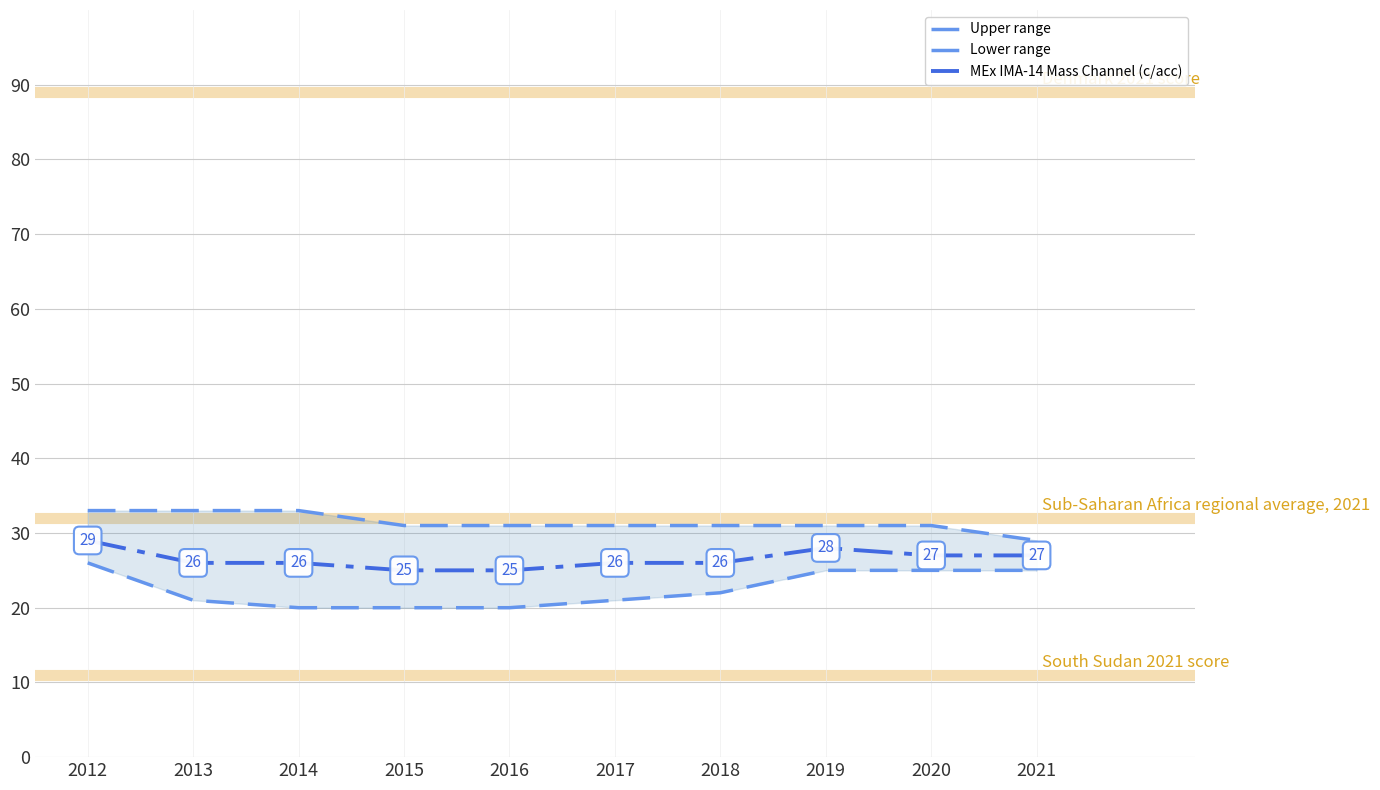

True or false: MEx IMA-14 Mass Channel (c/acc) and Lower range intersect in this chart.

False